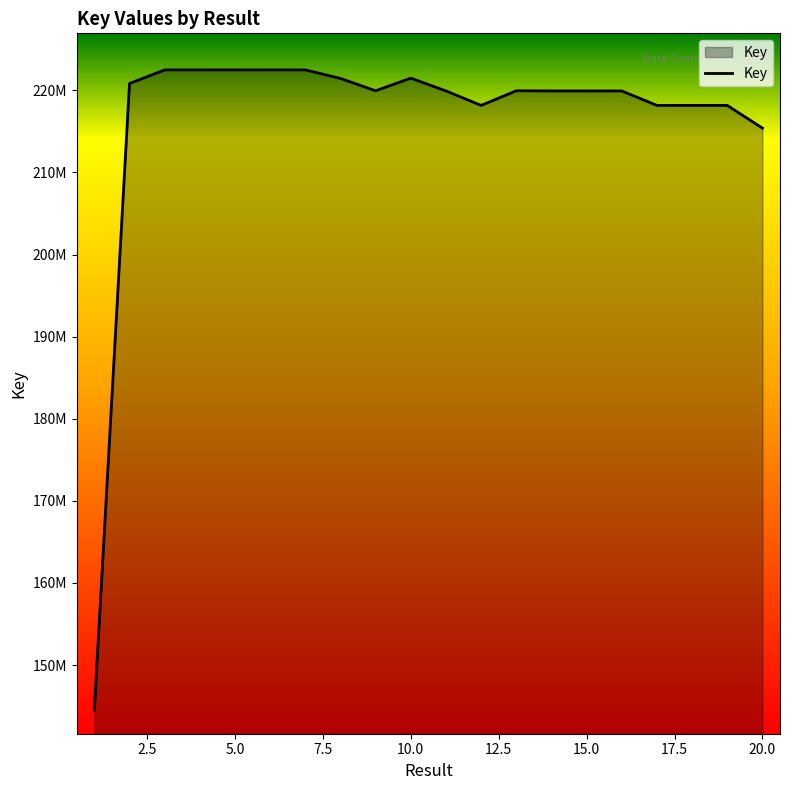

At which label does the data first exceed 219949171?

2